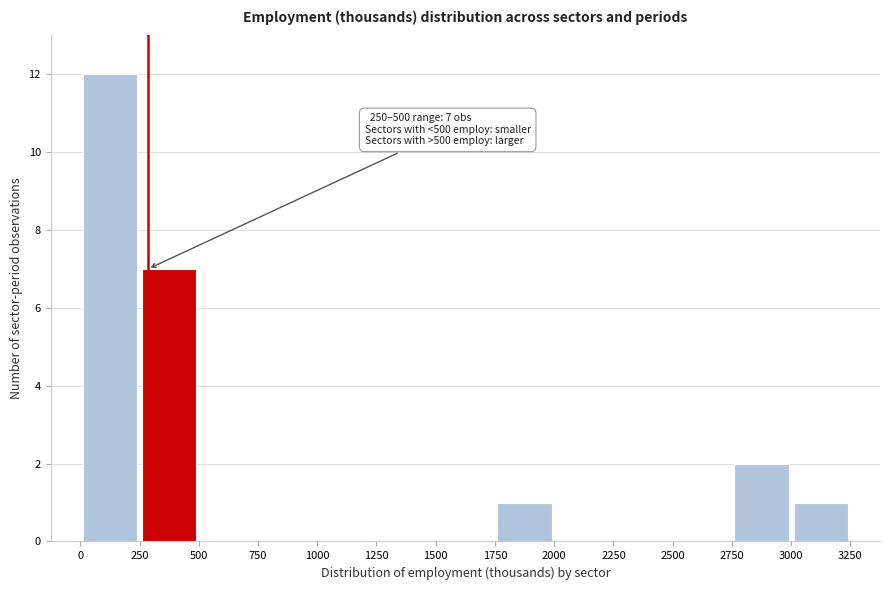

Over which range of the x-axis is the bar tallest?

0 to 250